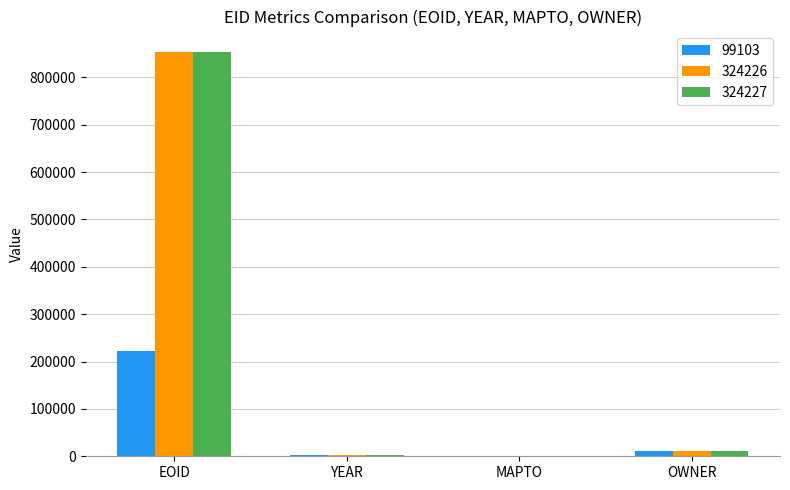

What is the sum of all 324227 values?

867033